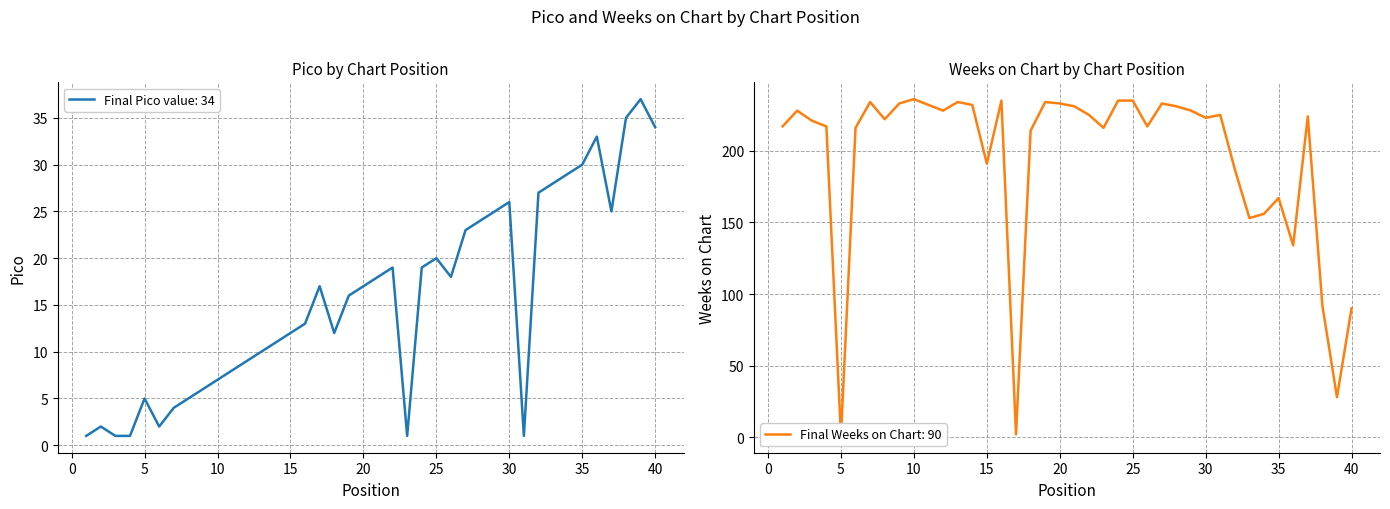

Rank the series by their average value, from highest to lowest.

Weeks on Chart, Pico